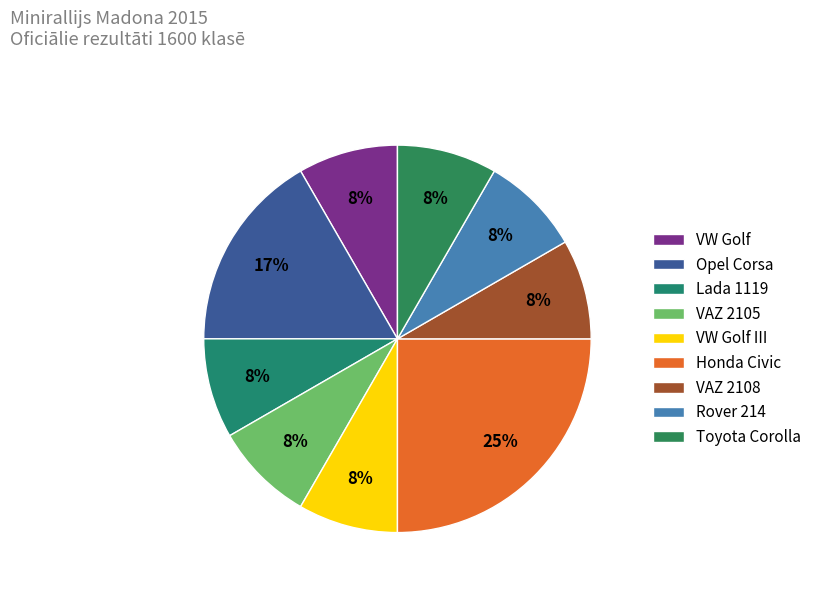

Count the number of slices in the pie.

9